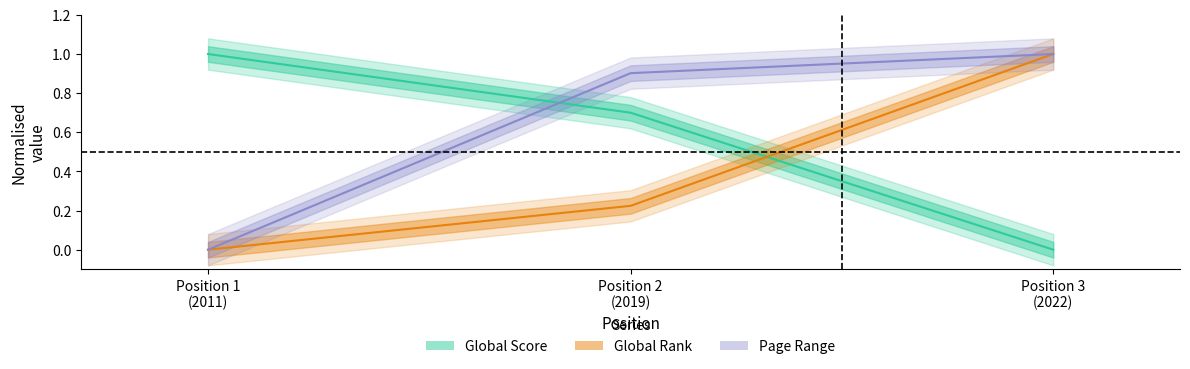

What is the total value across all series at Position 2 (2019)?

1.8